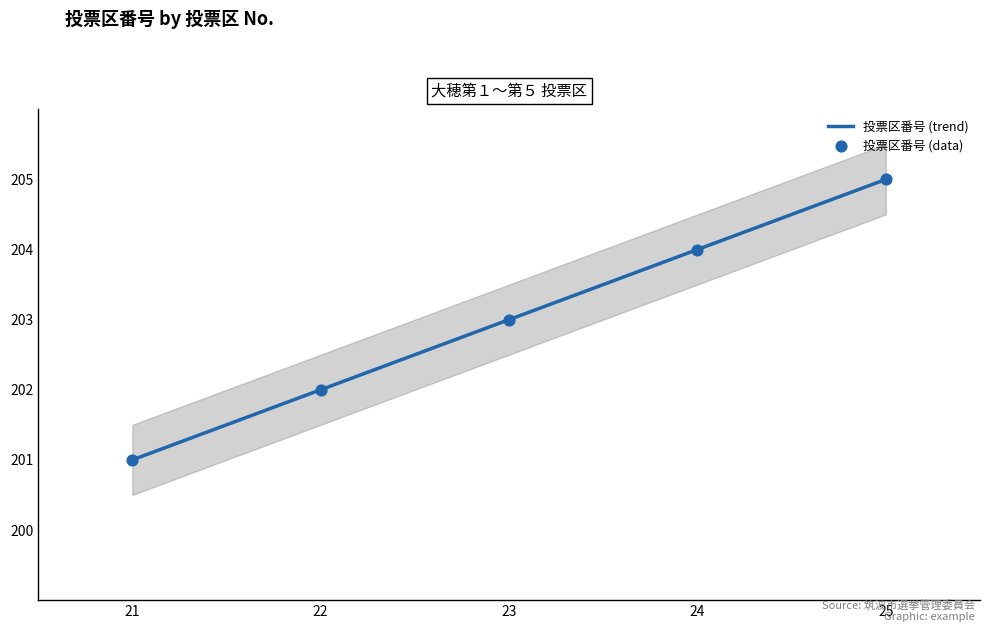

What is the ratio of the value at 23 to the value at 21?

1.0